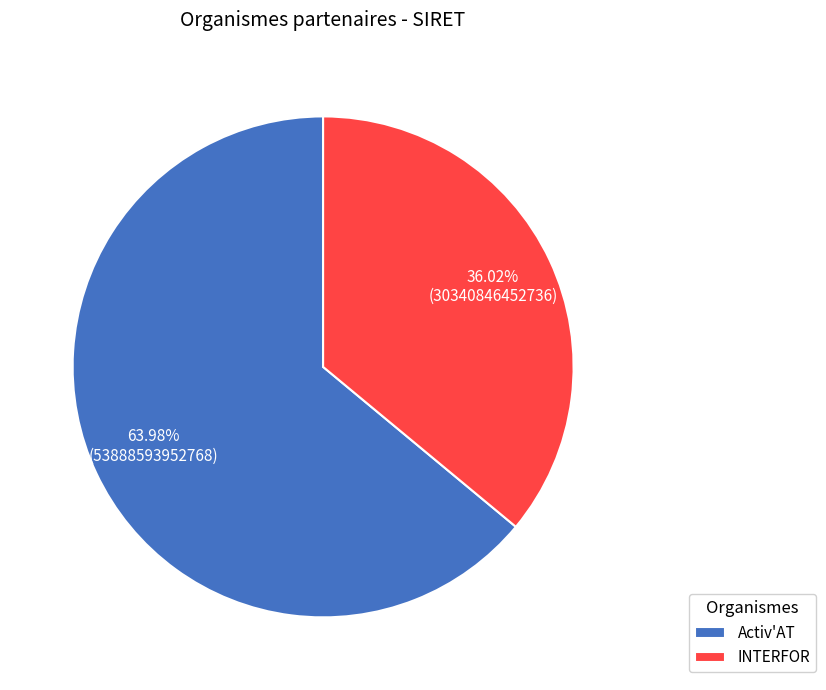

What percentage is the Activ'AT slice, to the nearest percent?

64%